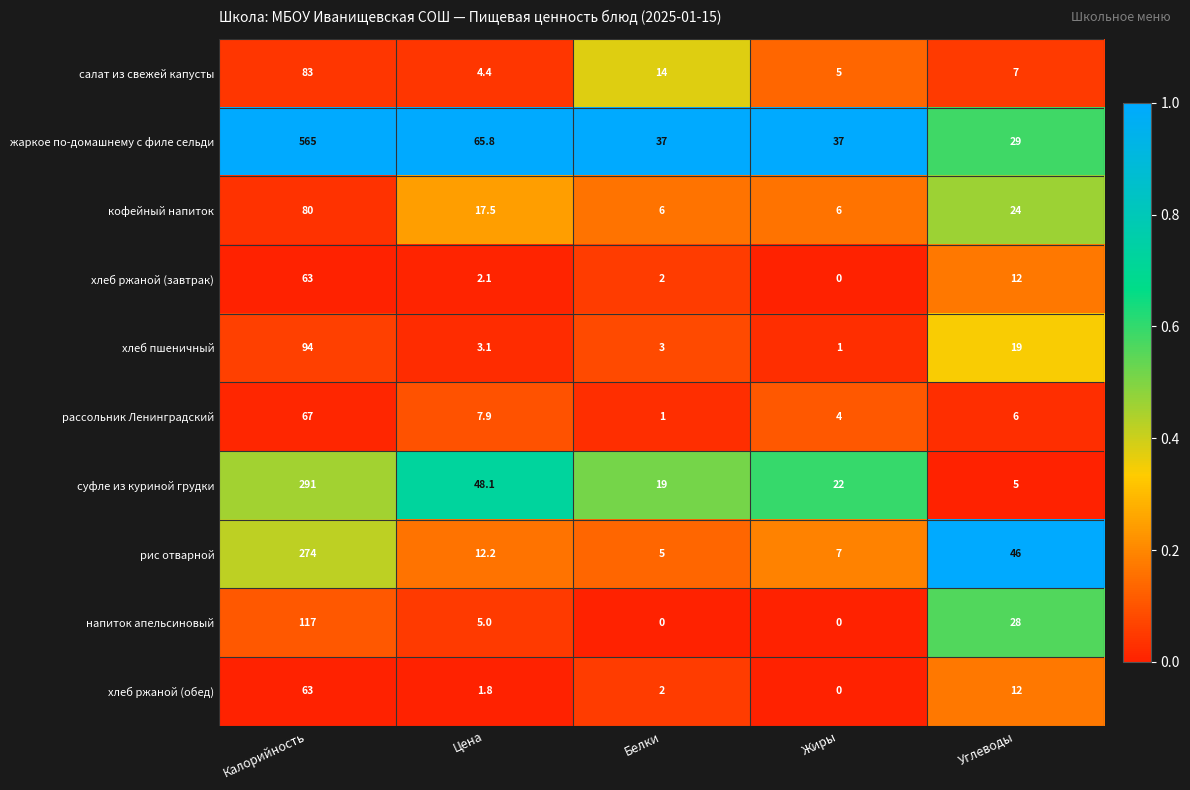

True or false: салат из свежей капусты has a value of 83.0 at Калорийность.

True